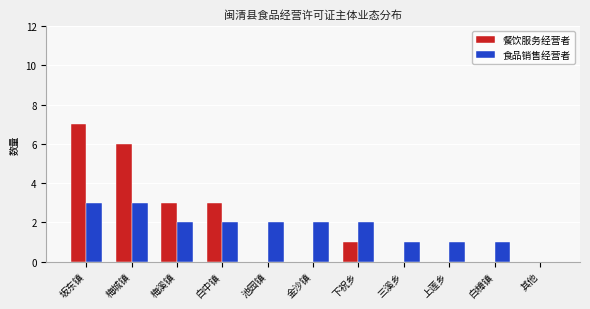

What is the sum of all 食品销售经营者 values?

19